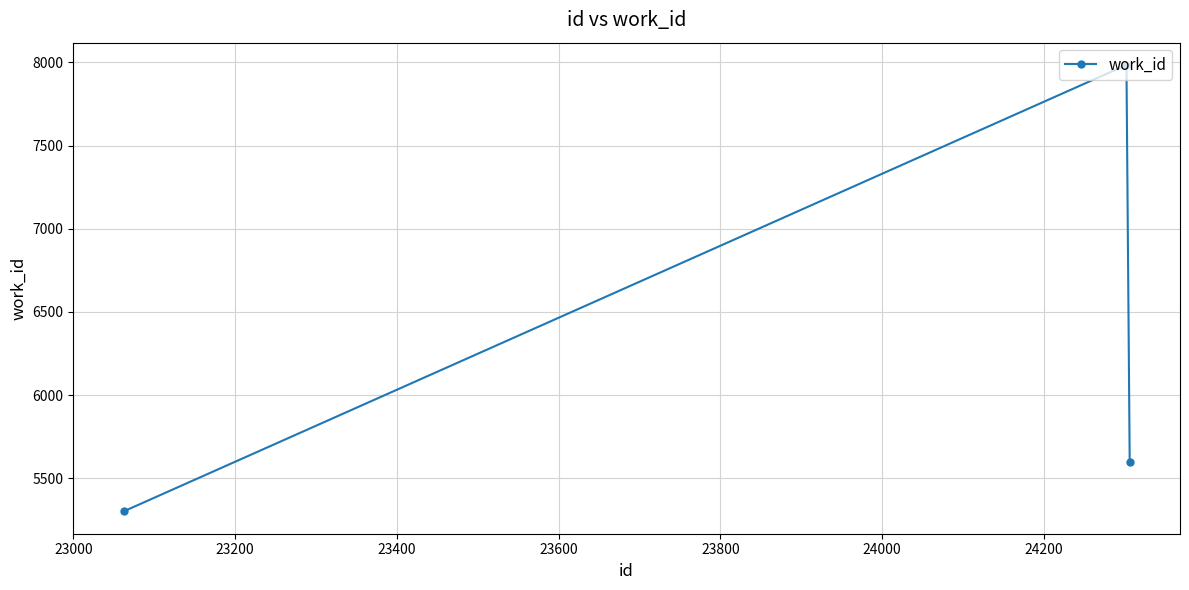

What is the value of the 1st point from the left?

5301